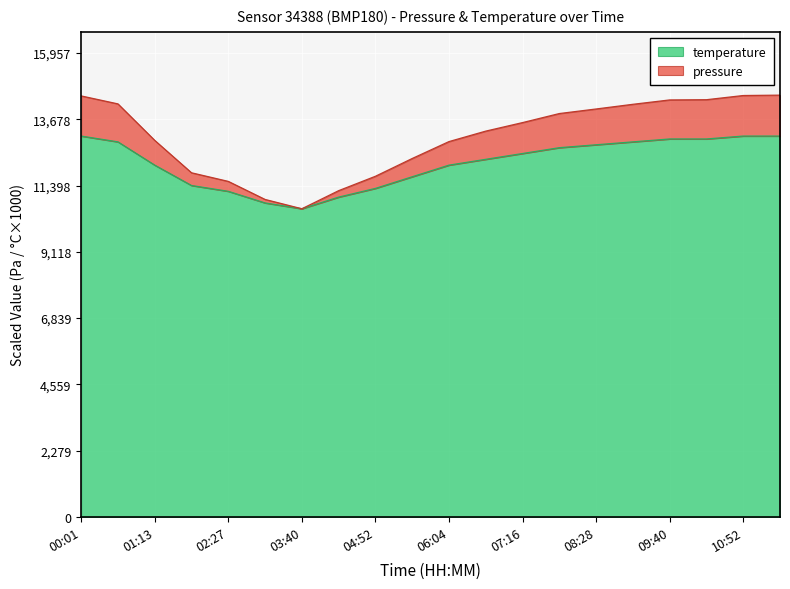

How many interior local valleys does the temperature series have?

1